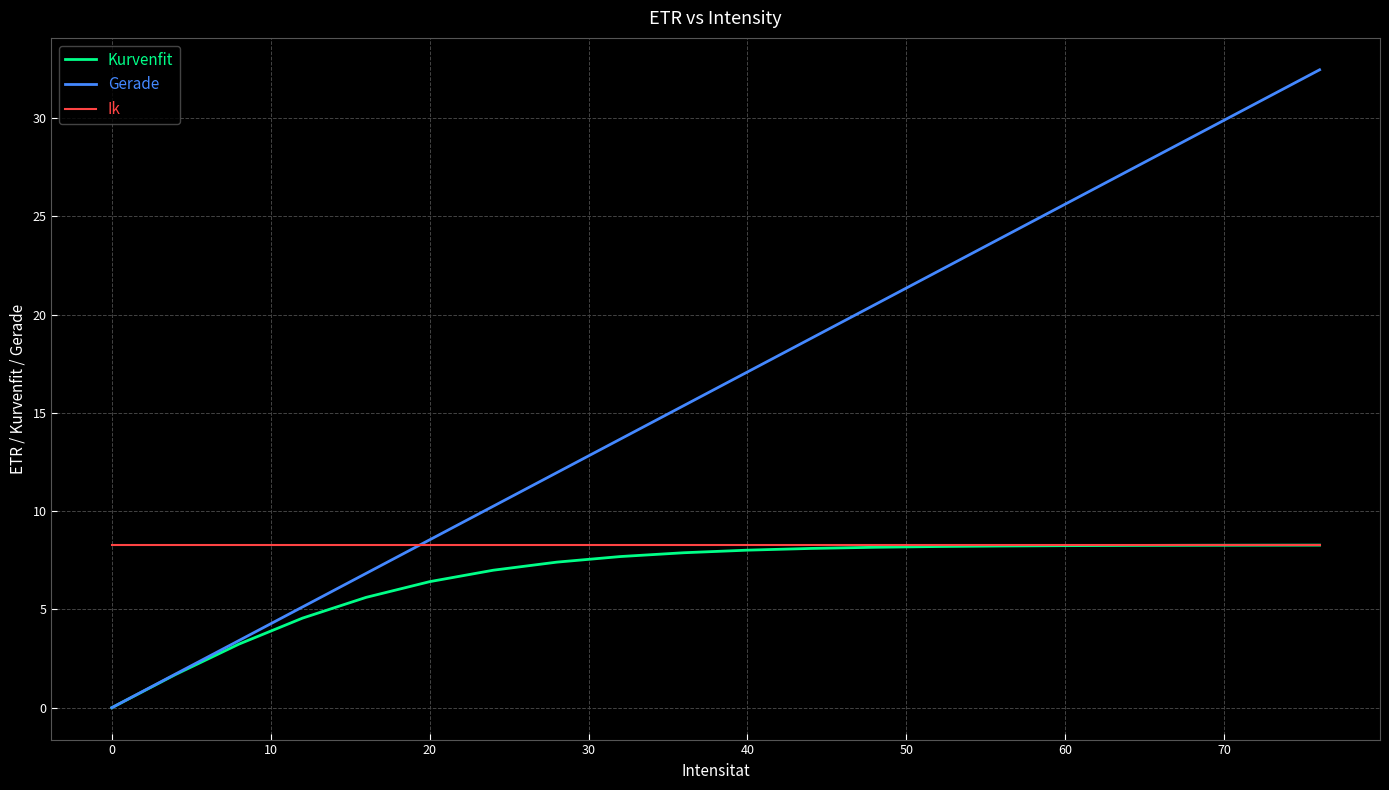

What is the maximum value shown in the chart?

32.5